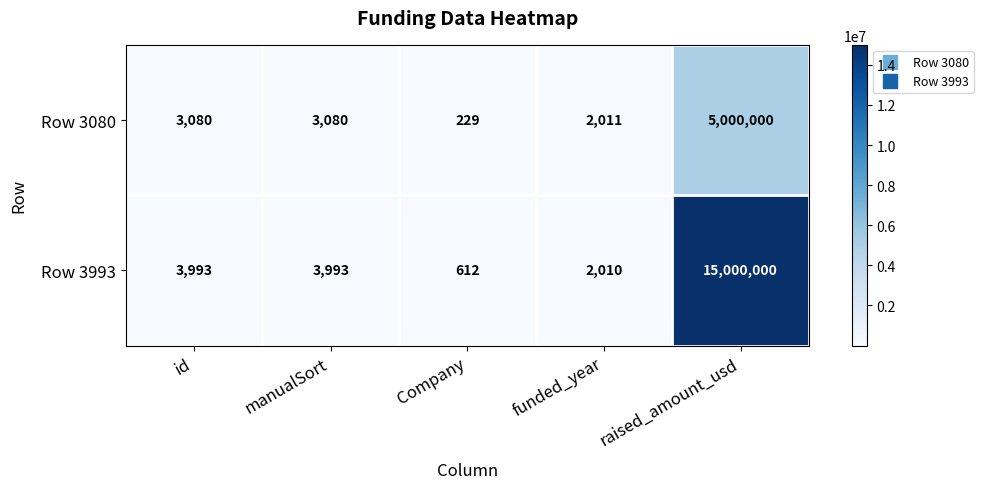

What is the difference between the Row 3080 values at Company and raised_amount_usd?

4999771